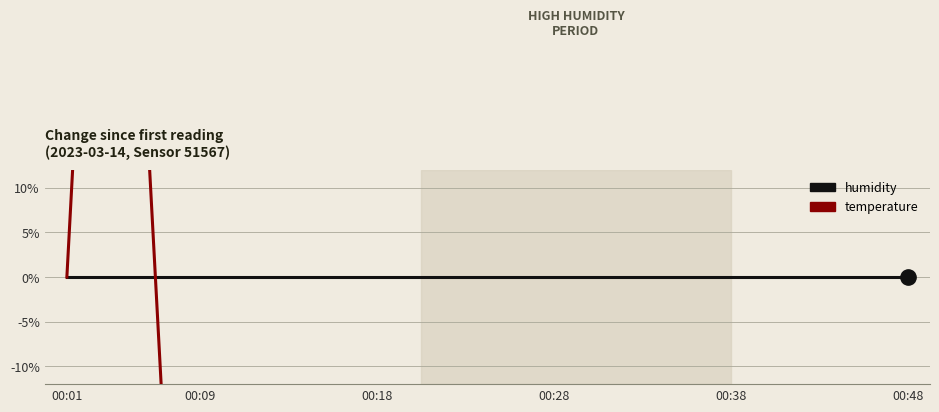

Which series has the widest spread of values?

temperature